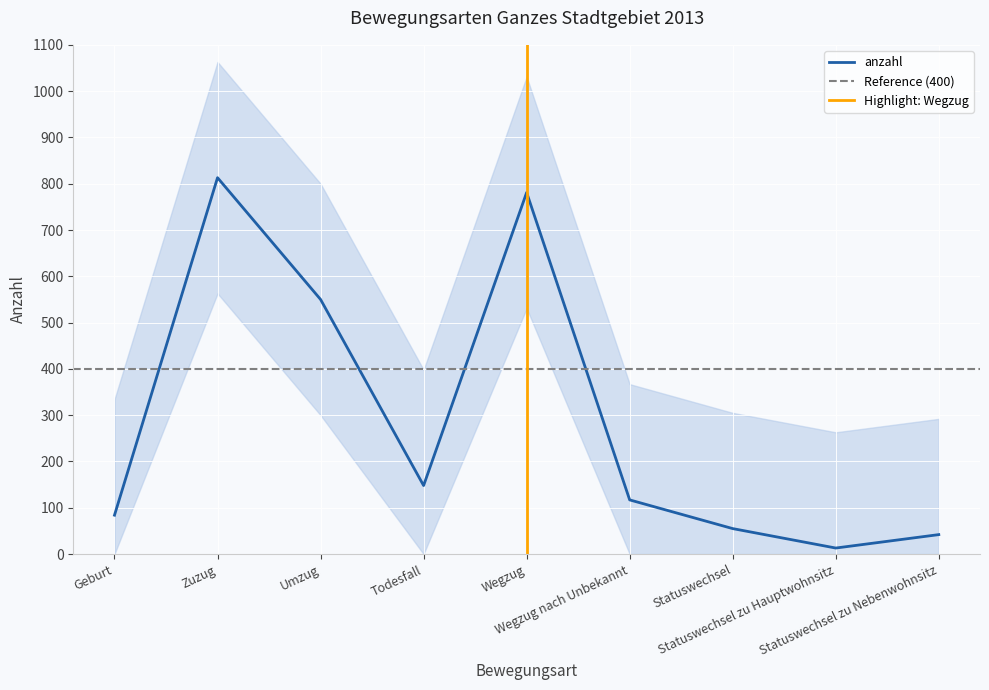

Reading right to left, extract all data points from this chart.

42	13	55	117	781	148	550	813	84